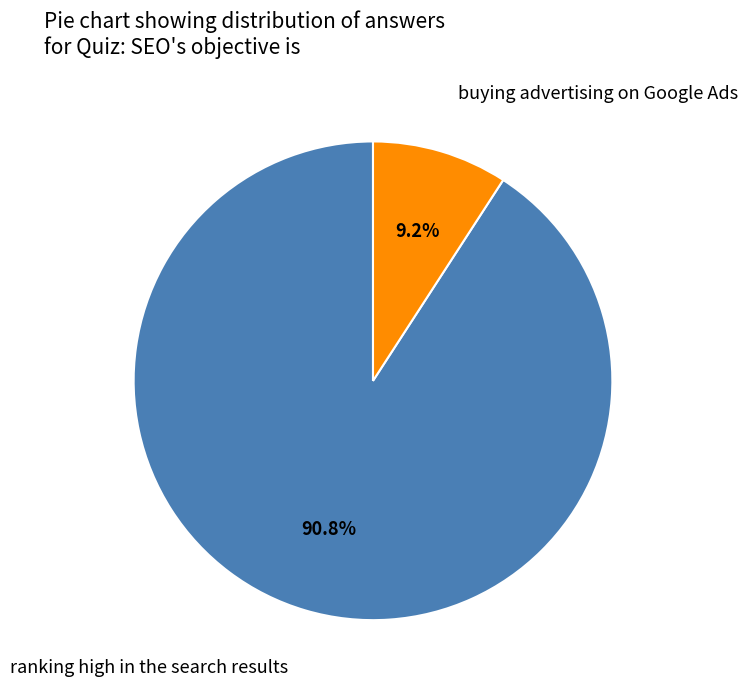

Is there any slice that represents more than half of the pie?

Yes